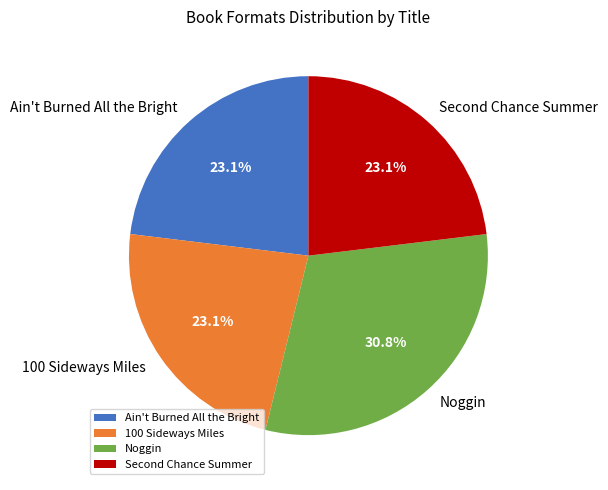

To the nearest percent, what is the difference between the largest and smallest slice percentages?

8%